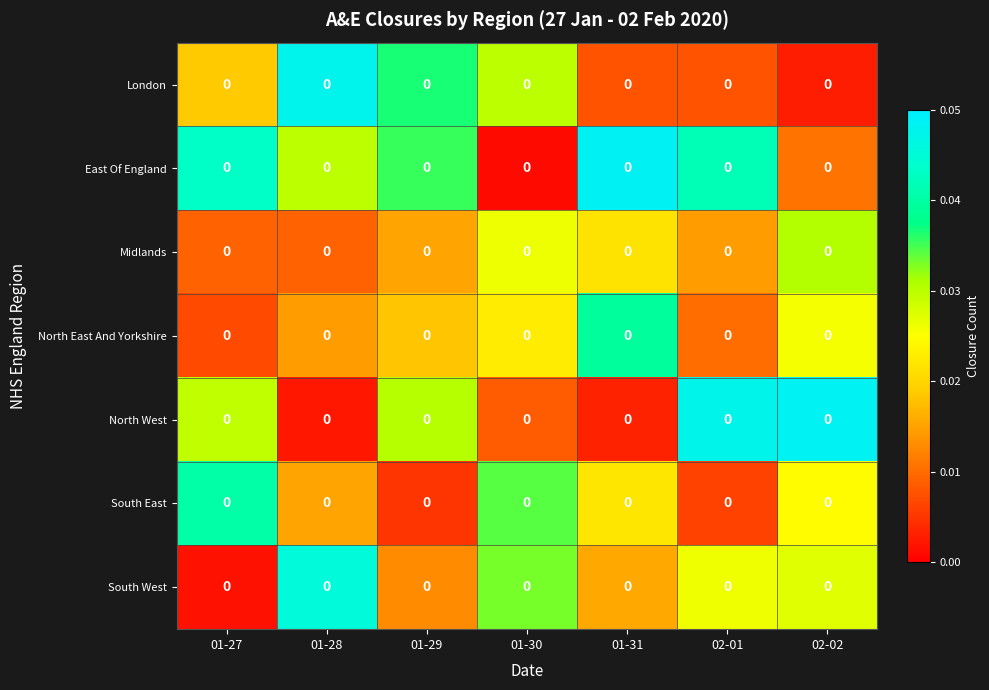

What is the sum of the South West values at 01-30 and 02-02?

0.1